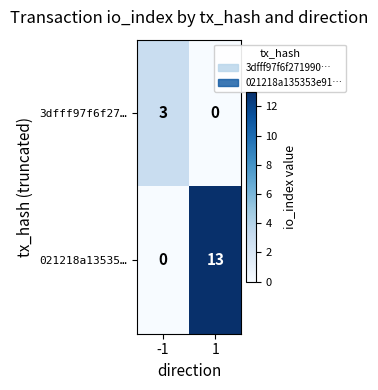

At how many categories does at least one series exceed 5?

1